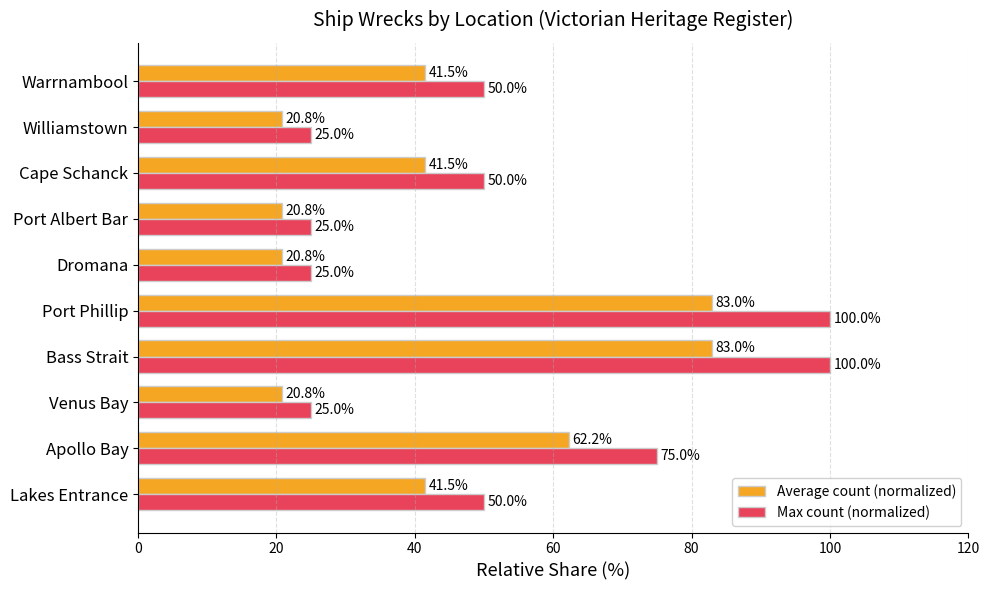

What is the average value of the Average count (normalized) series?

43.6